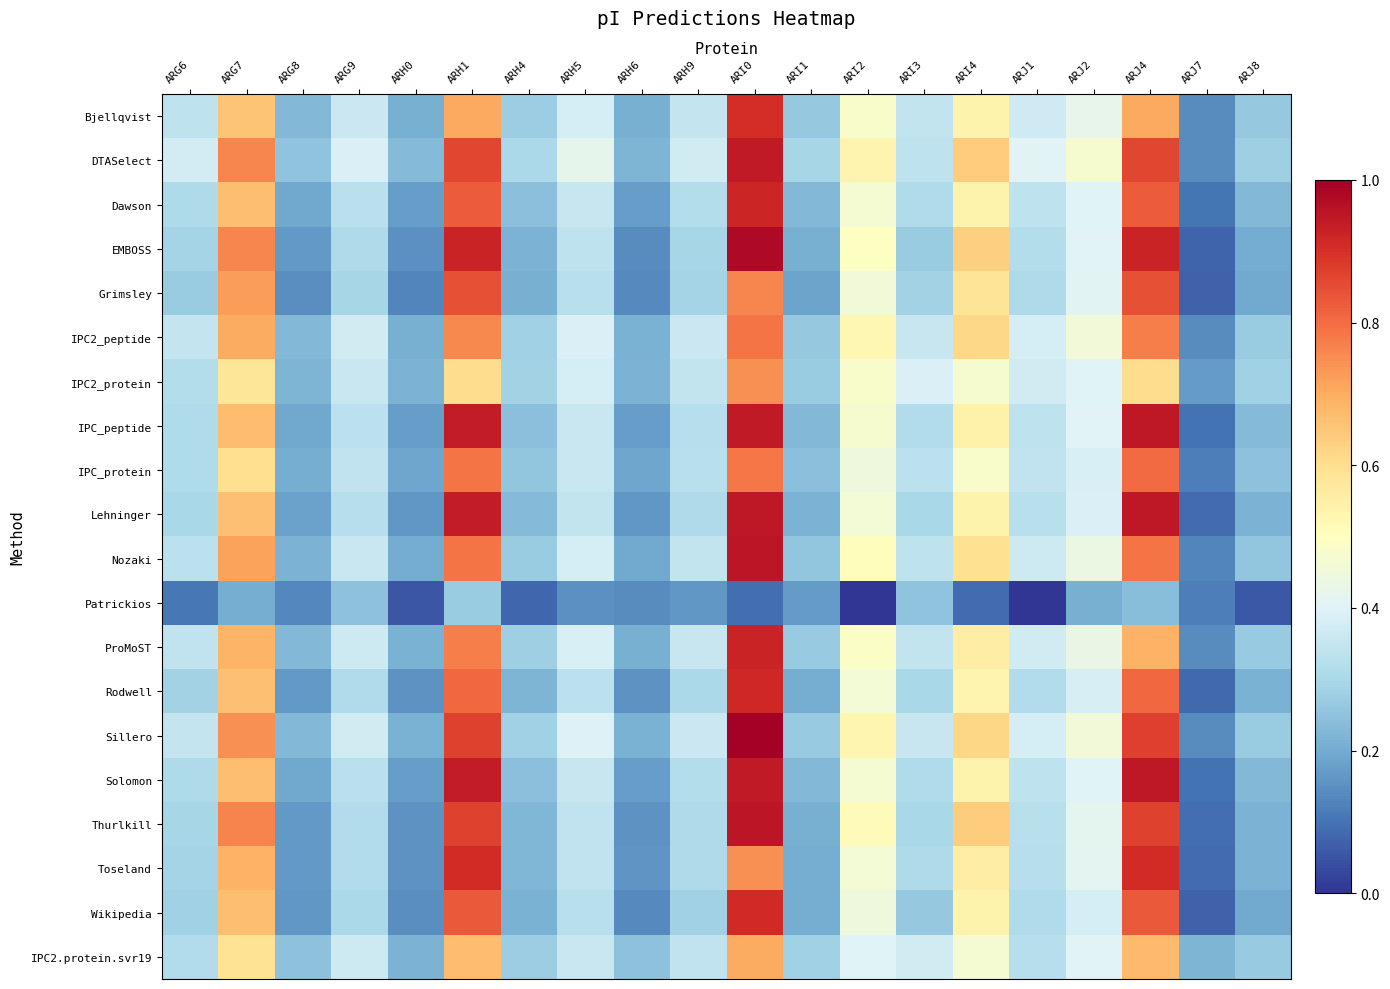

What is the total value across all series at ARJ4?

15.9